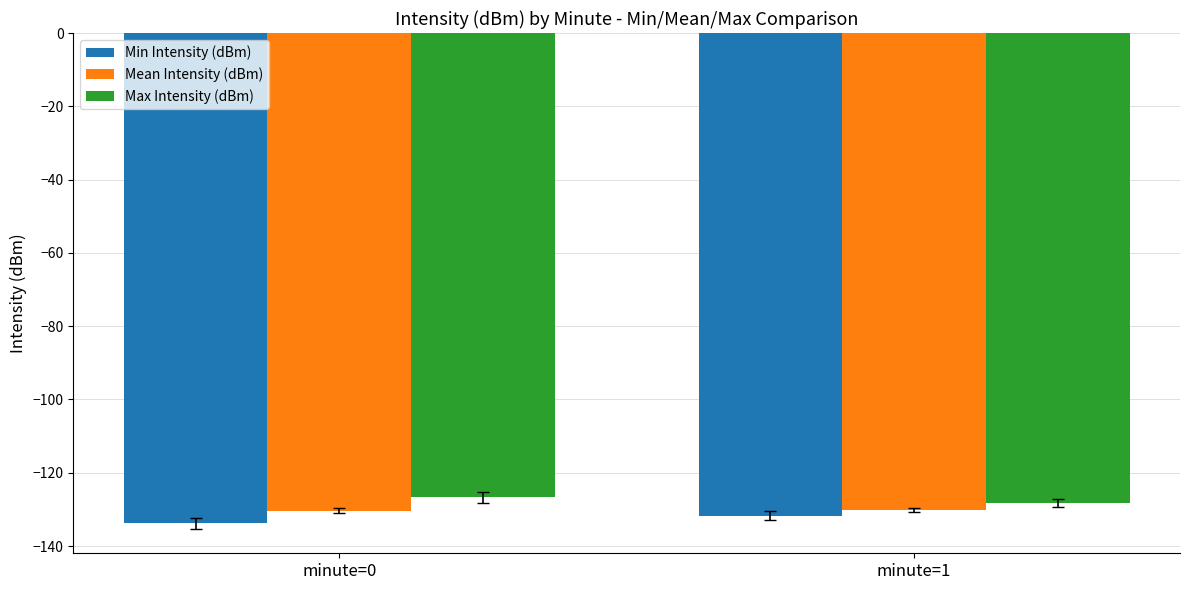

What is the difference between the highest and lowest values at minute=1?

3.5